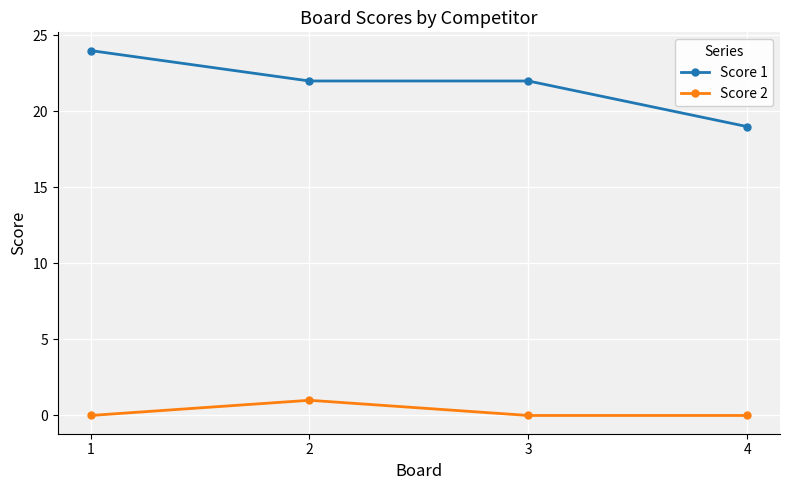

What is the value of the Score 1 point at the 1st from the left?

24